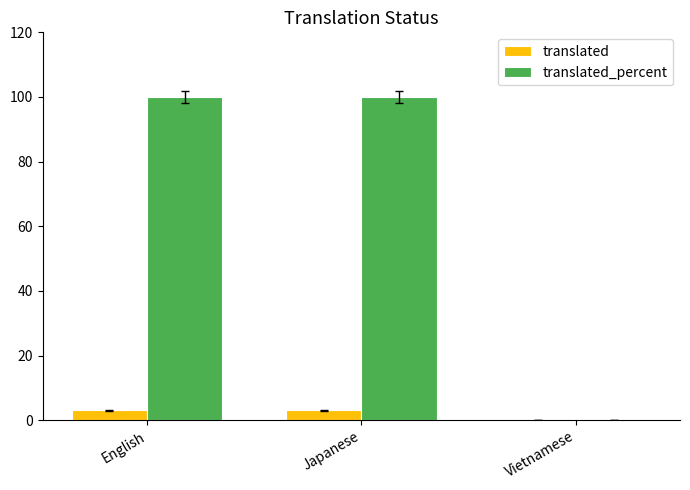

Reading left to right, what are all the values shown in this chart?

translated: English=3	Japanese=3	Vietnamese=0
translated_percent: English=100	Japanese=100	Vietnamese=0